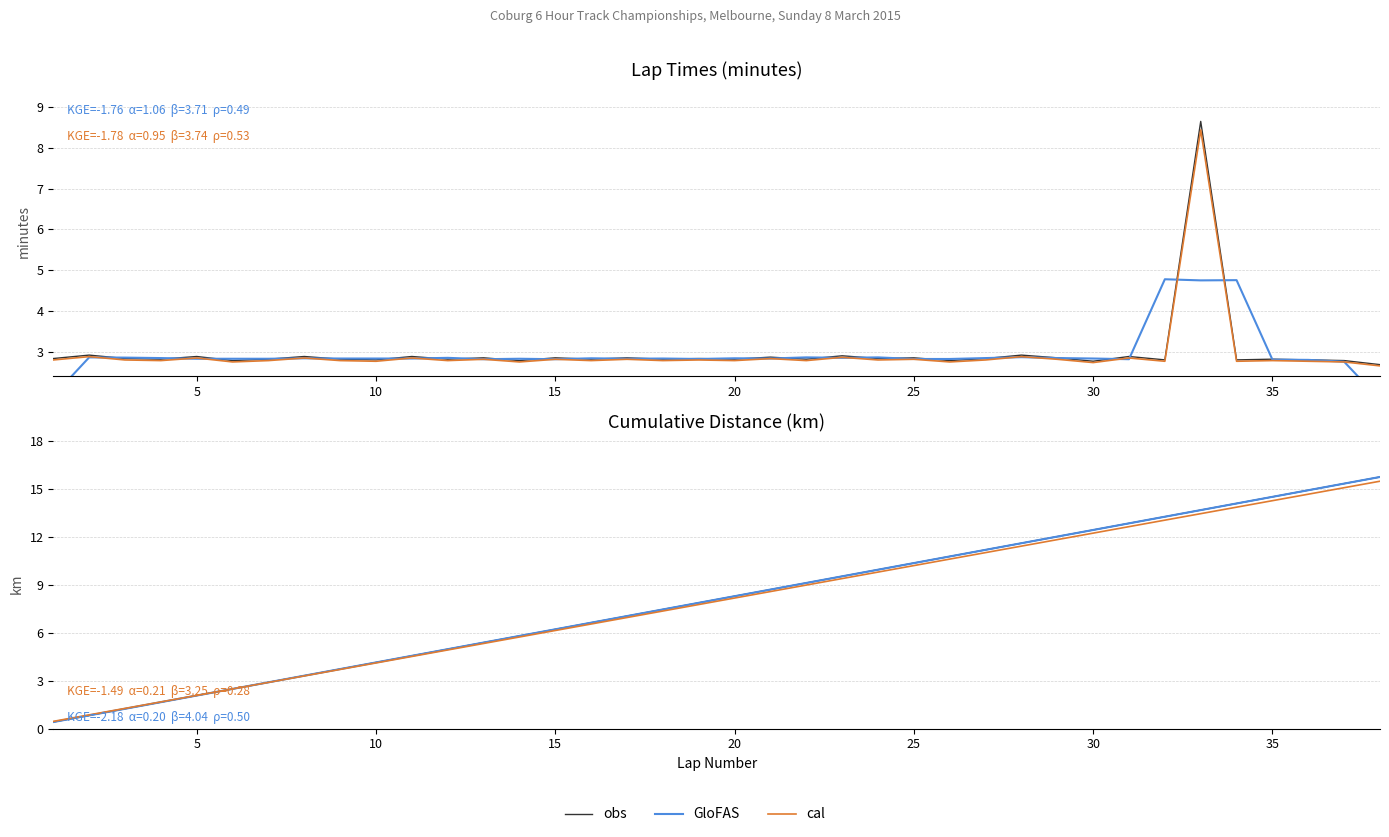

How many categories are shown in the chart?

38